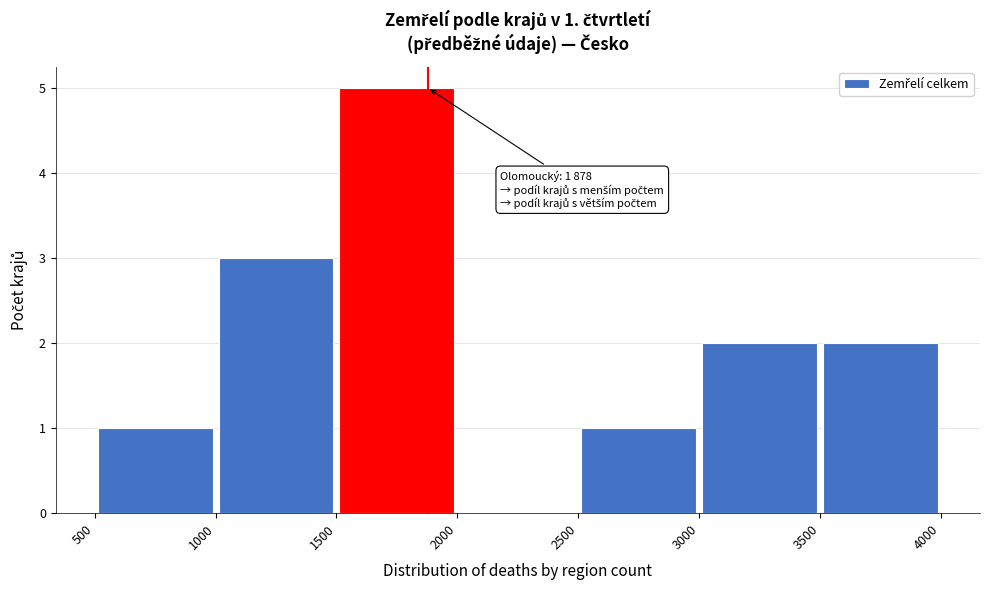

Over which range of the x-axis is the bar tallest?

1500 to 2000